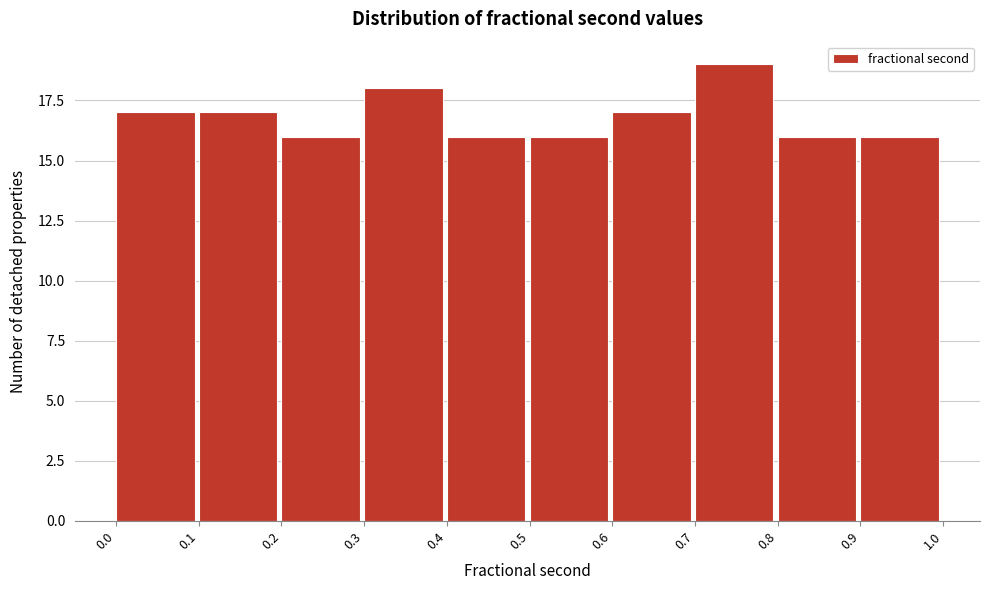

What is the height of the bar covering 0.3 to 0.4 on the x-axis? The values are not printed on the chart, so give them approximately, as read against the axis.

18